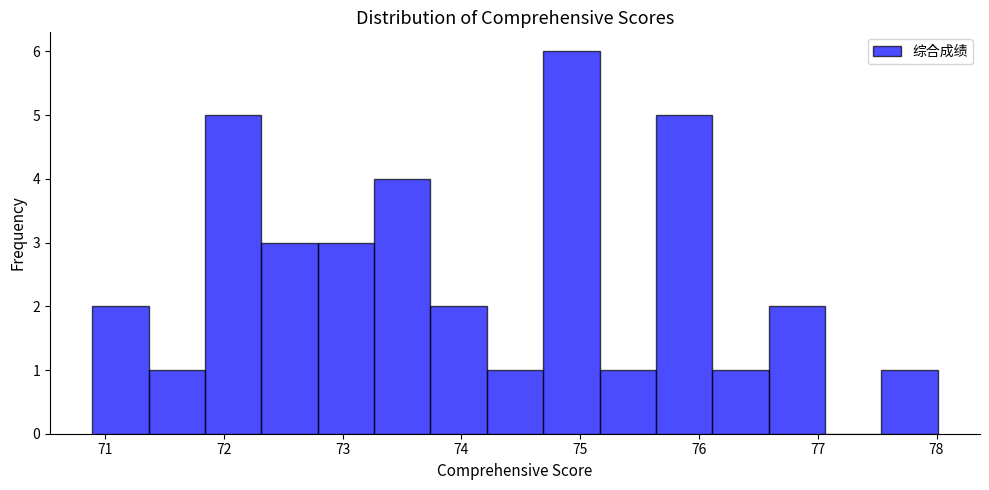

Reading left to right, transcribe this chart: for each bar, give the range it covers on the x-axis and its height. Neither the bar edges nor the heights are printed on the chart, so give them approximately, as read against the axes.

70.9 to 71.4: 2
71.4 to 71.8: 1
71.8 to 72.3: 5
72.3 to 72.8: 3
72.8 to 73.3: 3
73.3 to 73.7: 4
73.7 to 74.2: 2
74.2 to 74.7: 1
74.7 to 75.2: 6
75.2 to 75.6: 1
75.6 to 76.1: 5
76.1 to 76.6: 1
76.6 to 77.1: 2
77.1 to 77.5: 0
77.5 to 78.0: 1